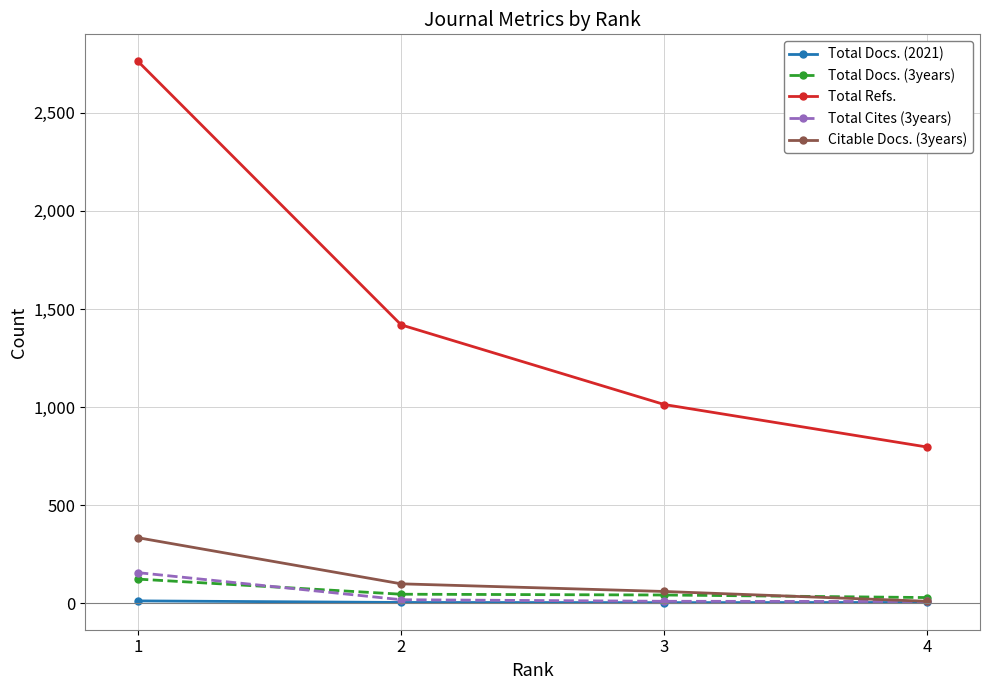

The Total Cites (3years) series shows 61 at 1. True or false?

False